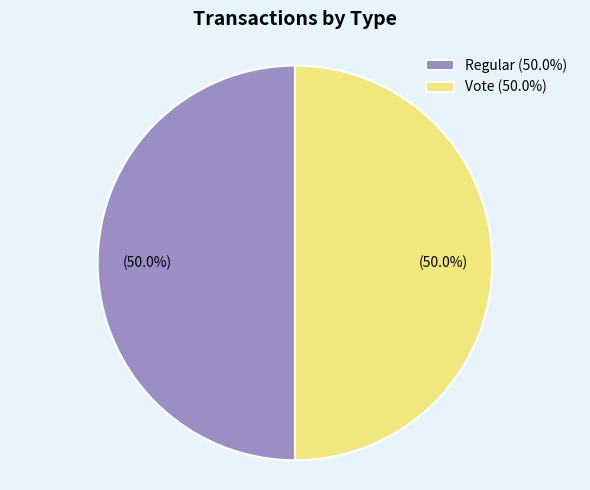

Combined, do Regular (50.0%) and Vote (50.0%) account for over 50%?

Yes